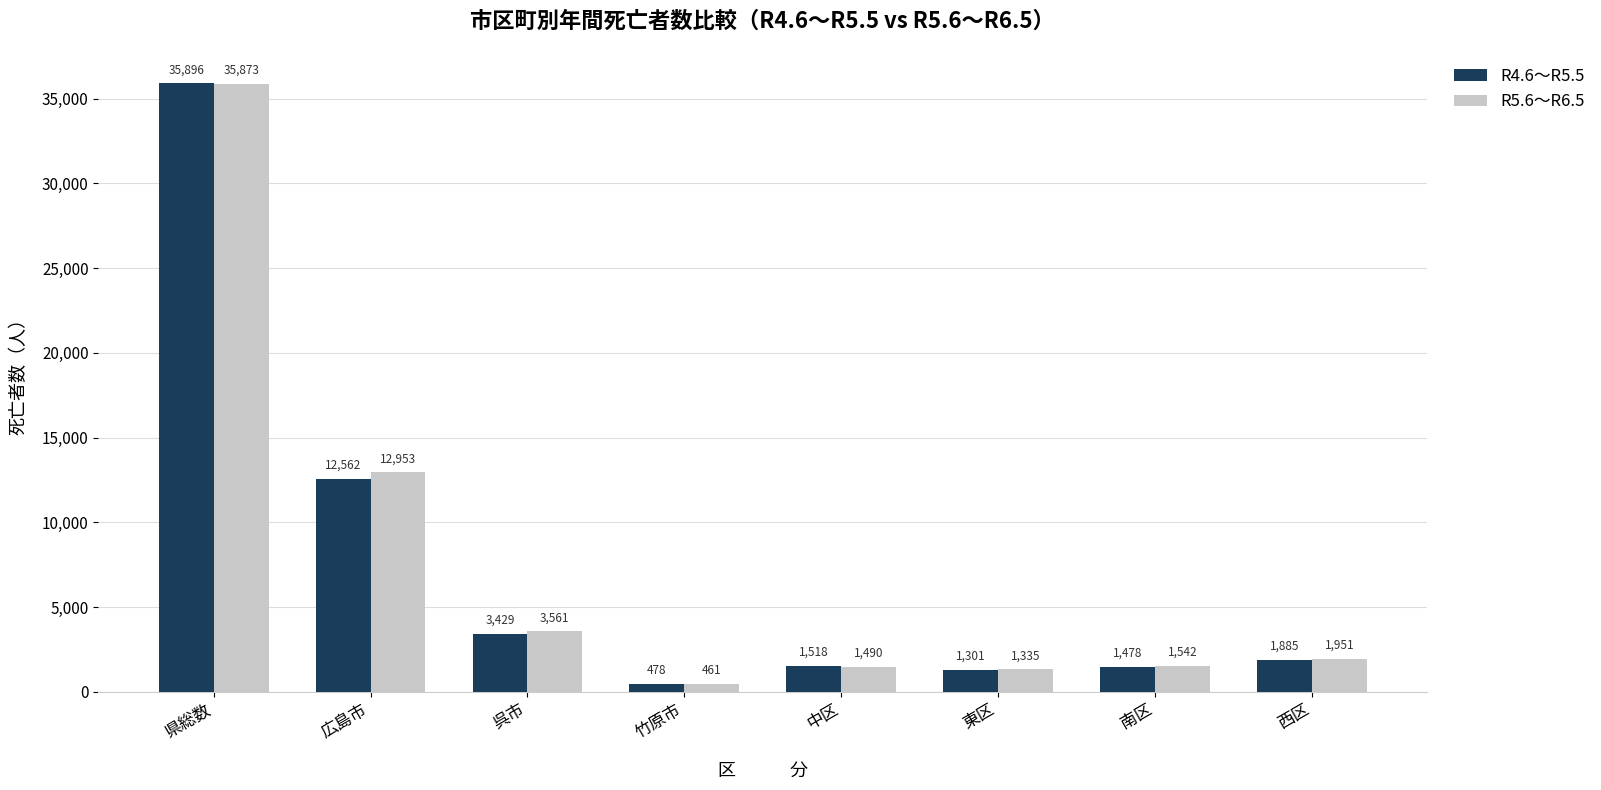

What is the average value of the R5.6～R6.5 series?

7396